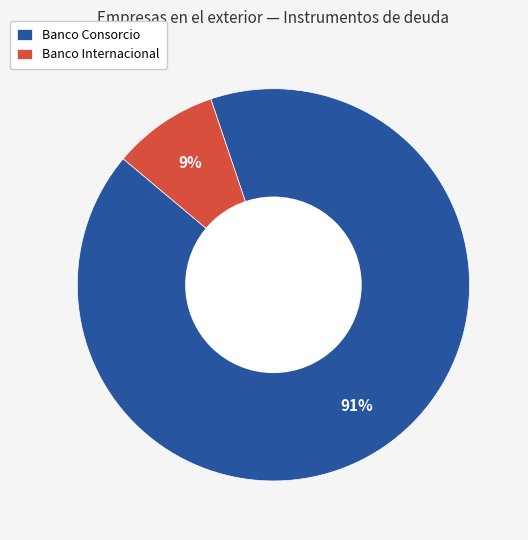

Which category accounts for the majority?

Banco Consorcio